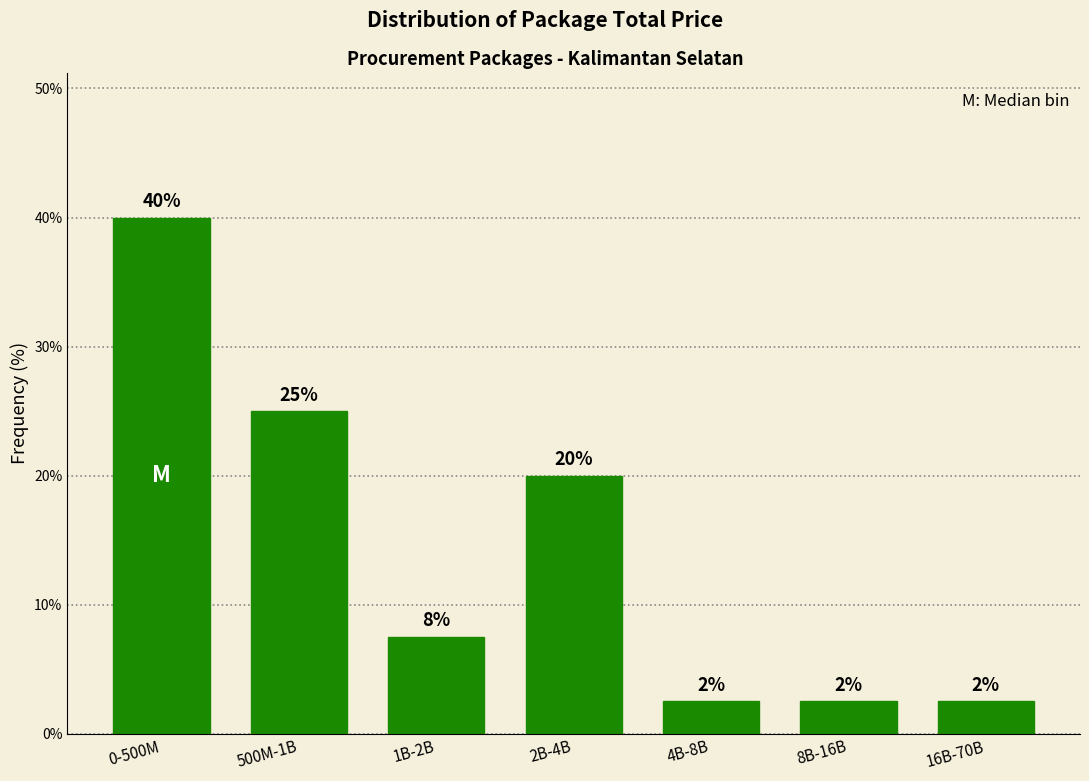

Does the chart contain any negative values?

No